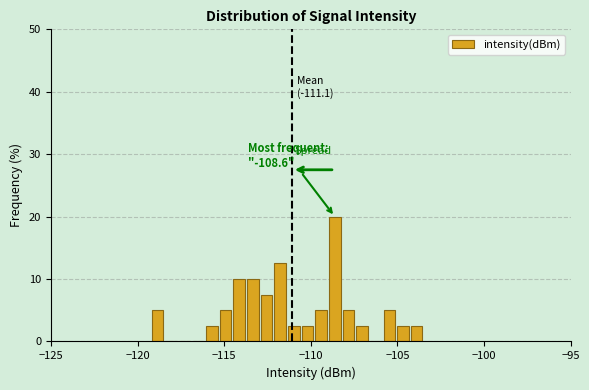

Around what value on the x-axis is the tallest bar? Give the approximate position of its centre, as read against the axis.

-108.5